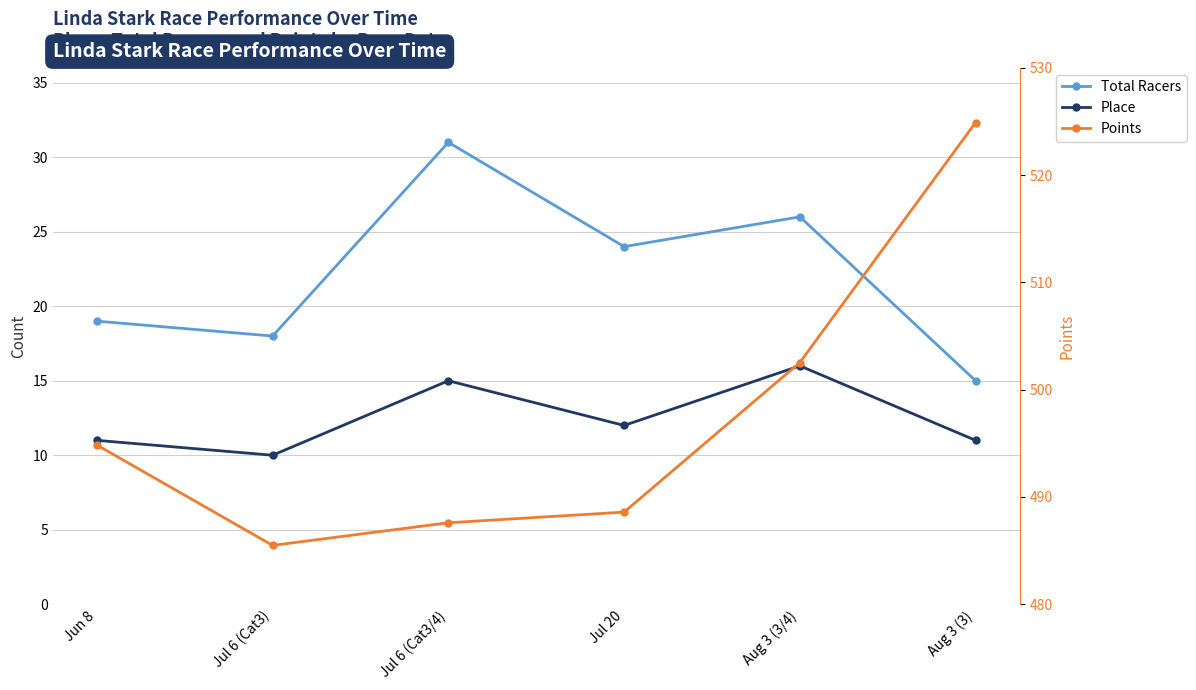

What is the difference between the maximum and minimum values in the Place series?

6.0